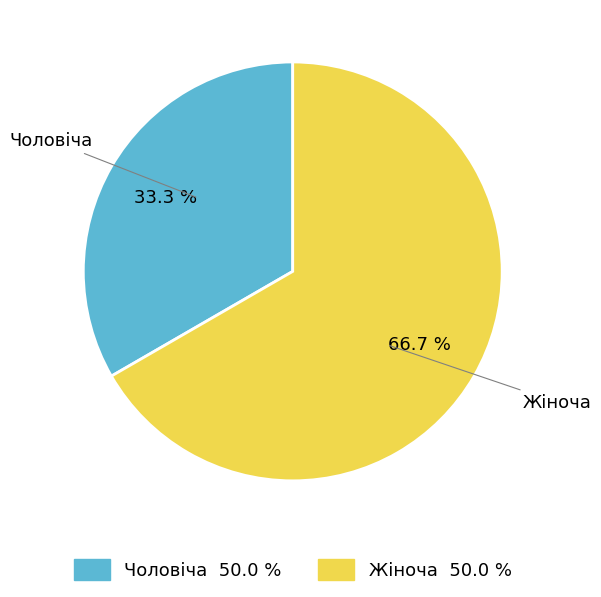

Which slice is the largest?

Жіноча